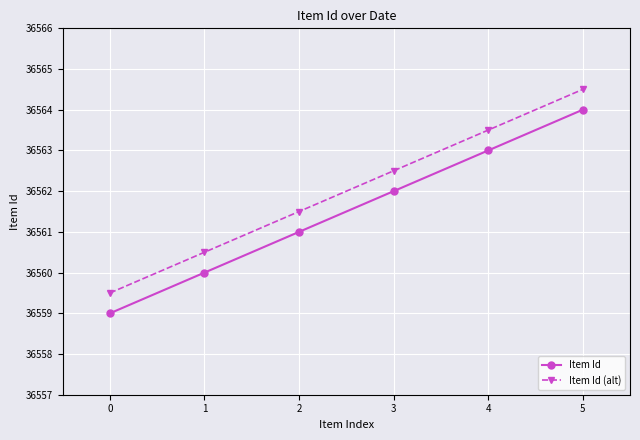

True or false: Item Id has more than 2 points higher than both neighbors.

False